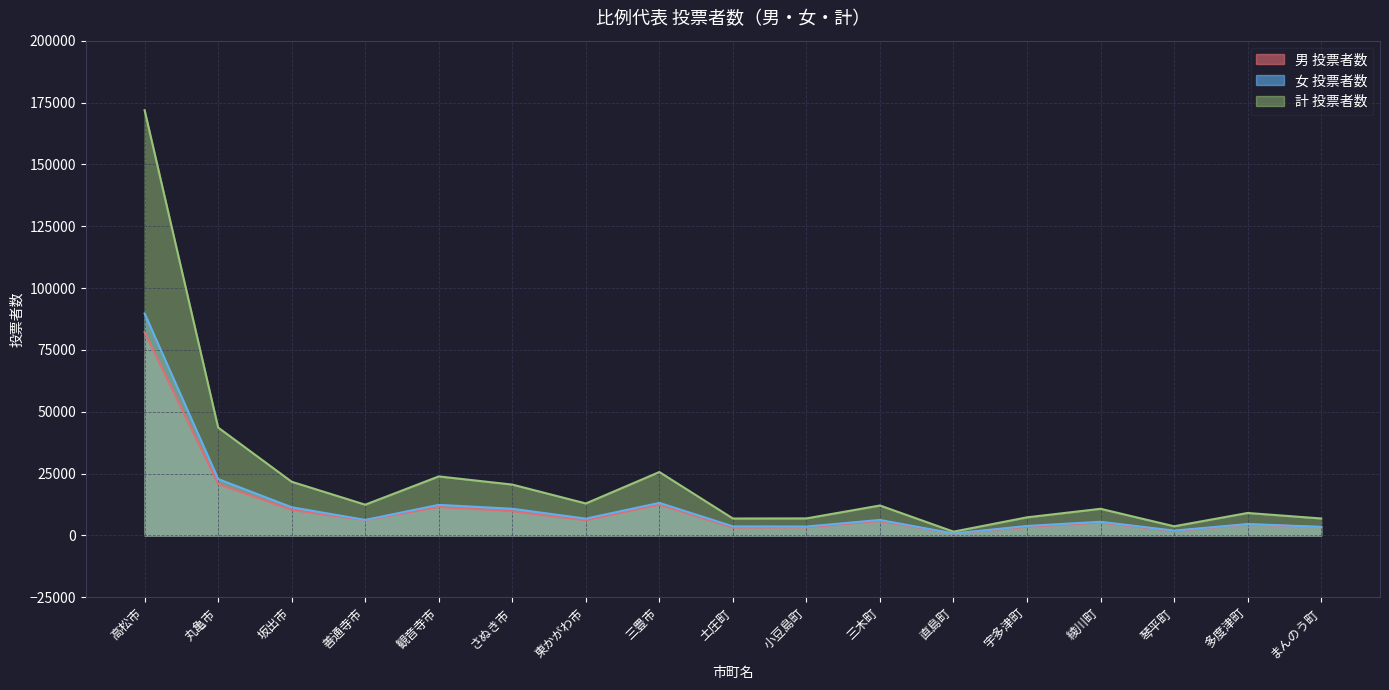

How many lines are shown in the chart?

3